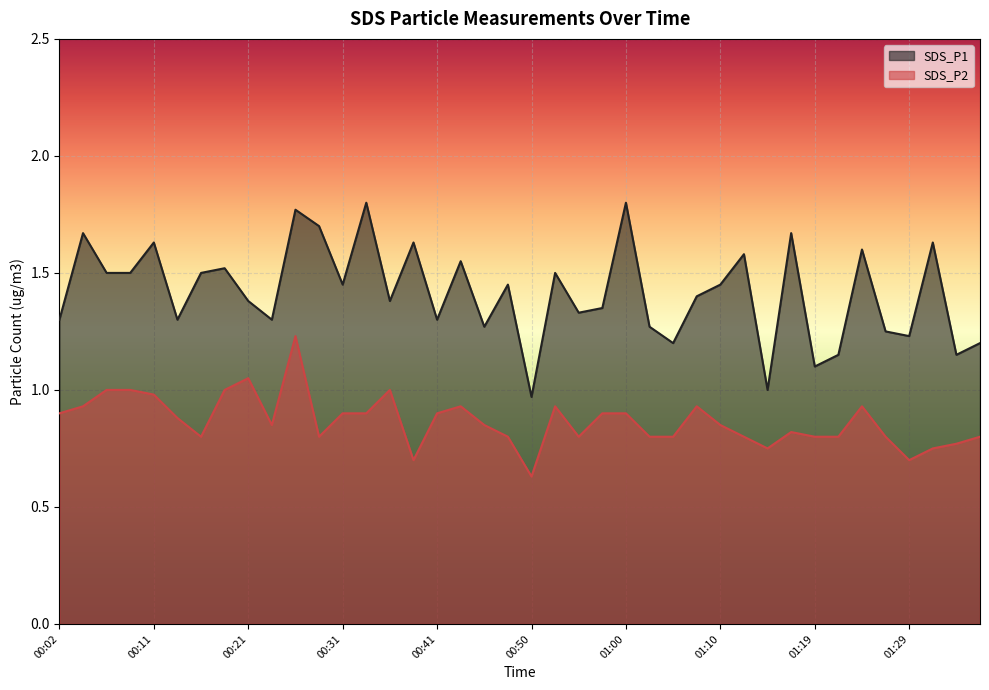

True or false: SDS_P2 has a value of 0.8 at 01:17.

True